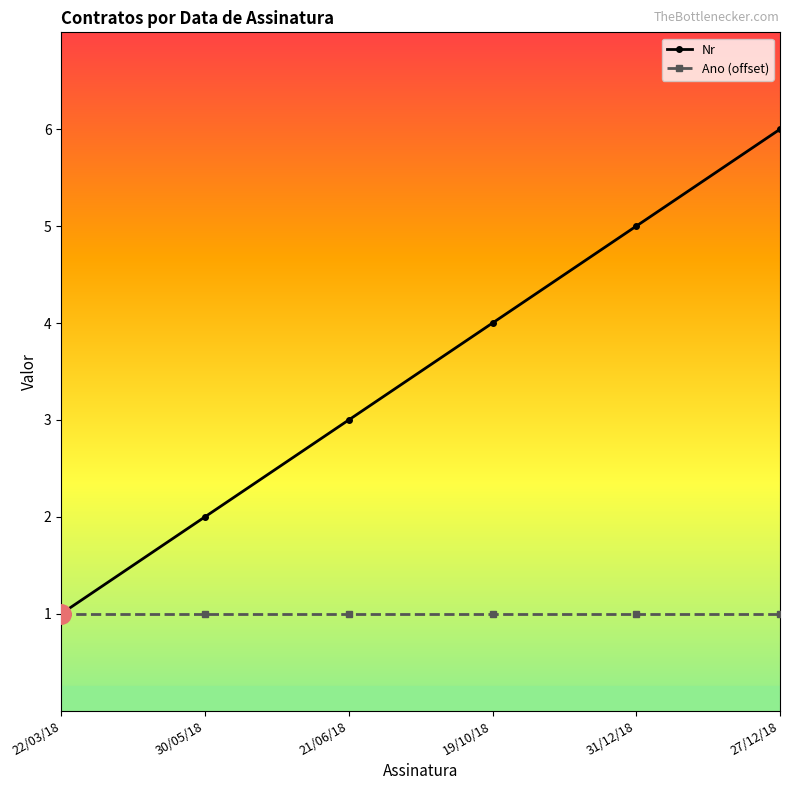

What is the greatest value displayed?

6